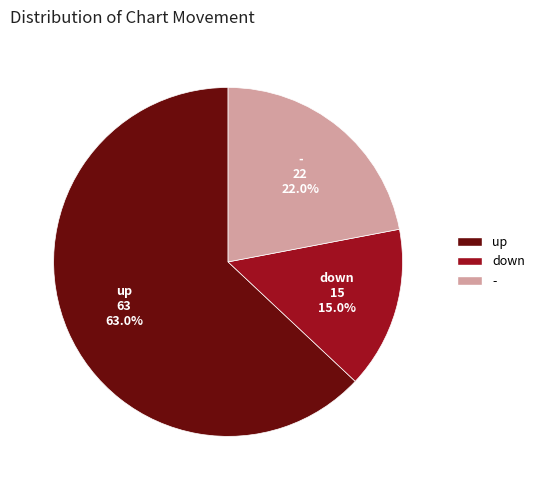

Which category accounts for the majority?

up